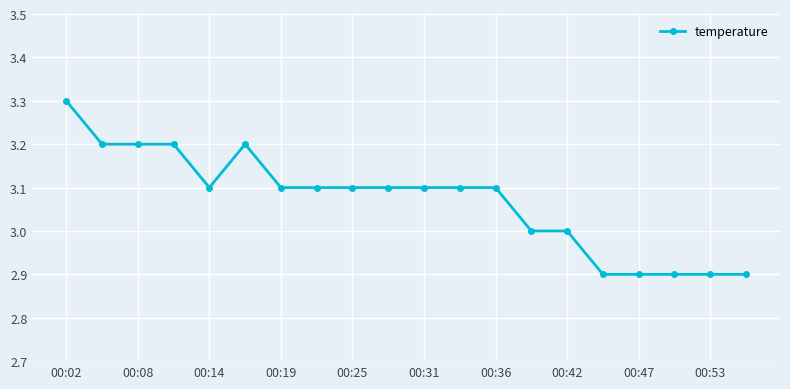

What is the value of the 14th point from the left?

3.0